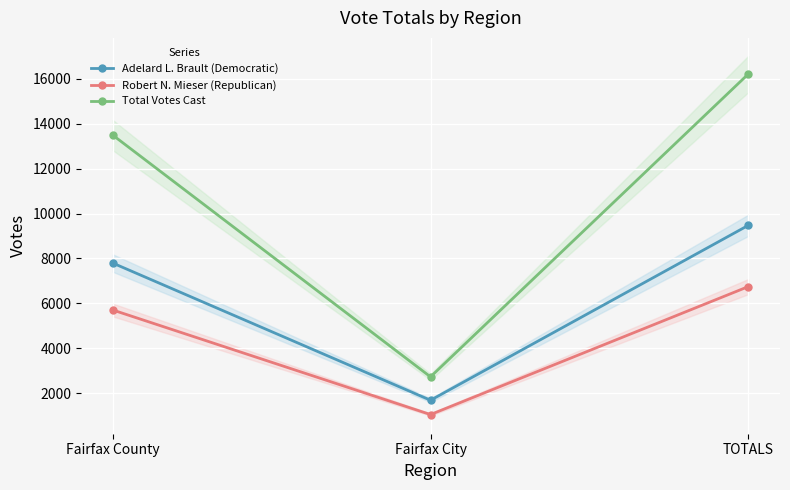

How many lines are shown in the chart?

3